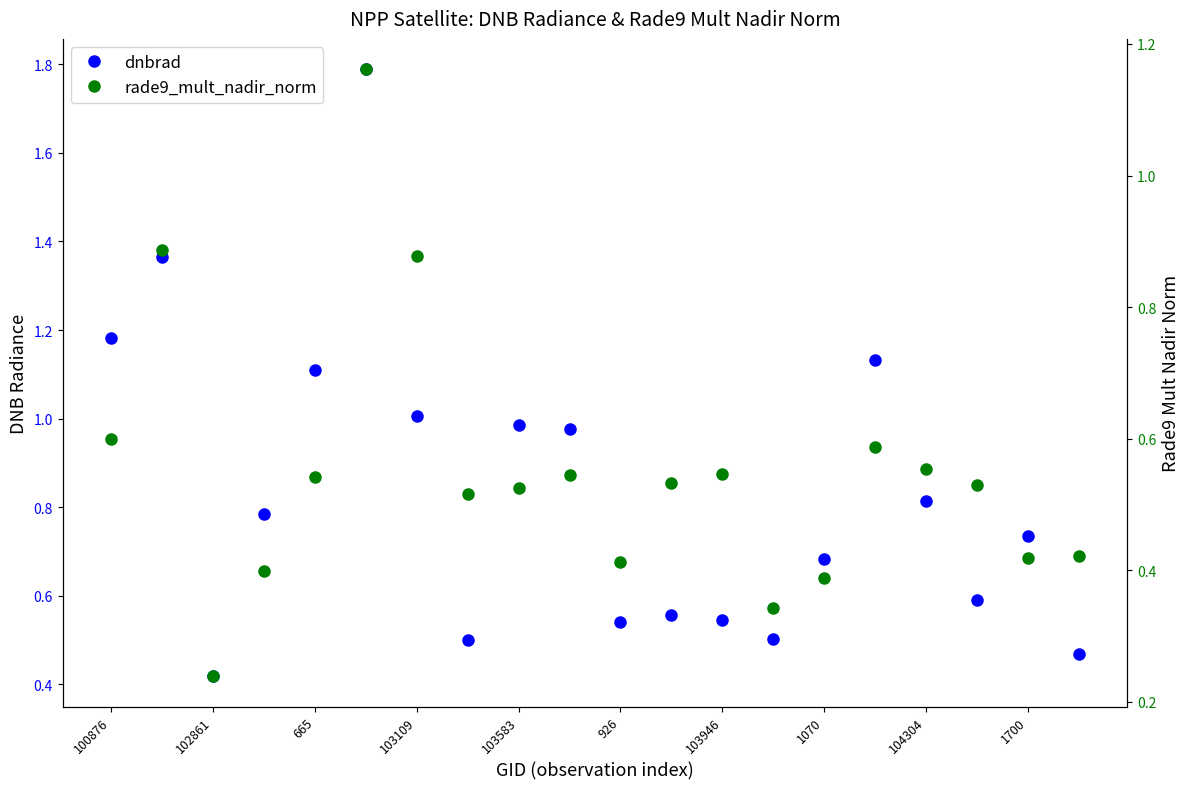

The dnbrad series shows 2.0 at 102861. True or false?

False